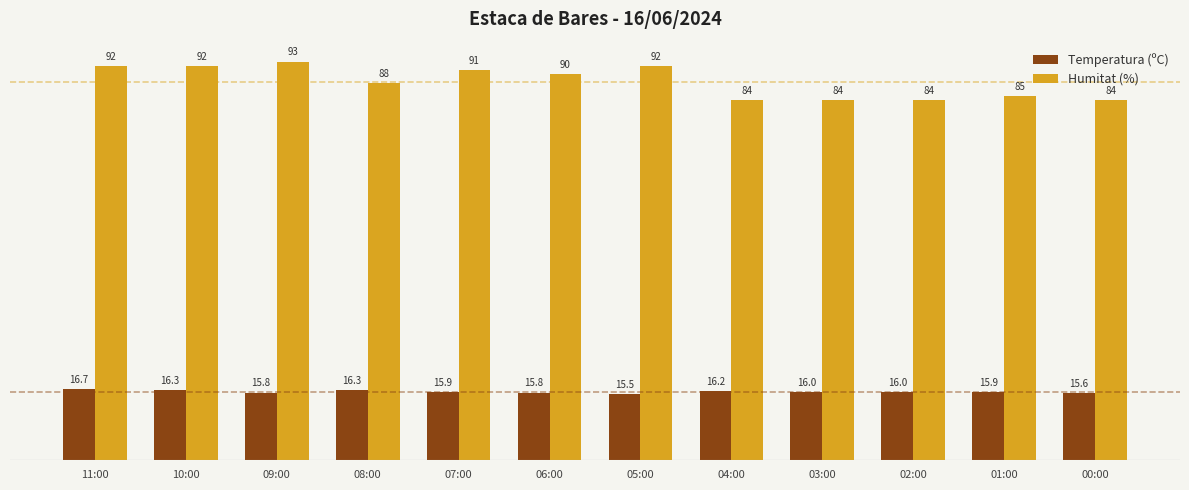

What is the difference between the maximum and minimum values in the Temperatura (ºC) series?

1.2